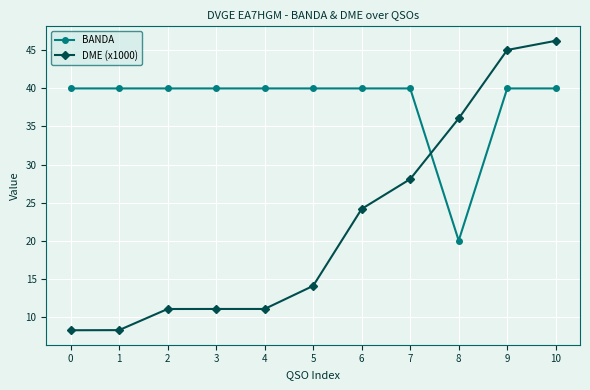

Which series has the largest total across all categories?

BANDA